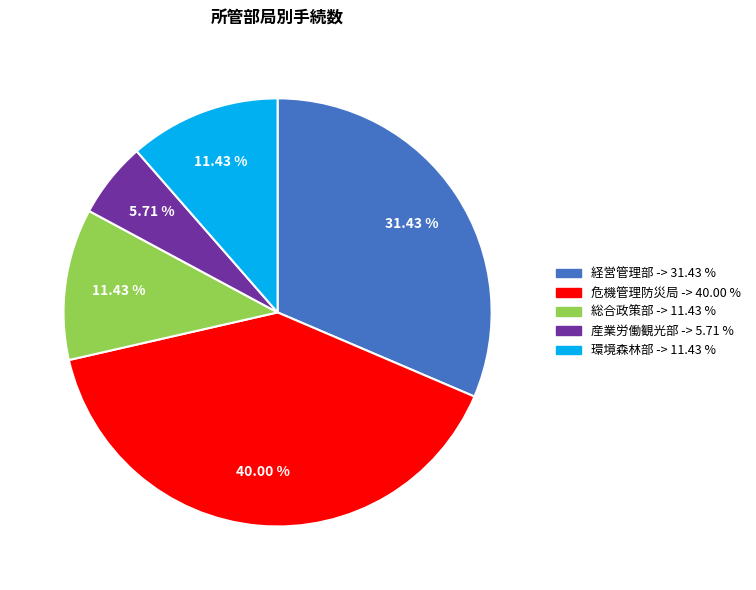

To the nearest percent, what portion does 産業労働観光部 represent?

6%